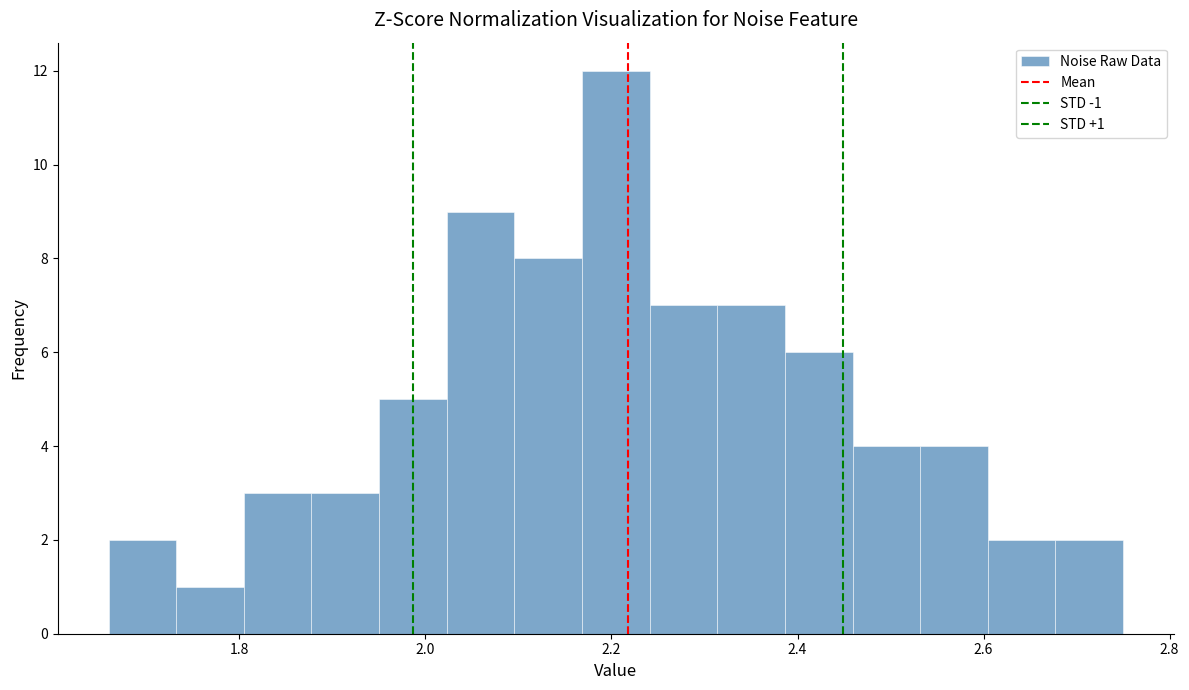

Around what value on the x-axis is the tallest bar? Give the approximate position of its centre, as read against the axis.

2.20